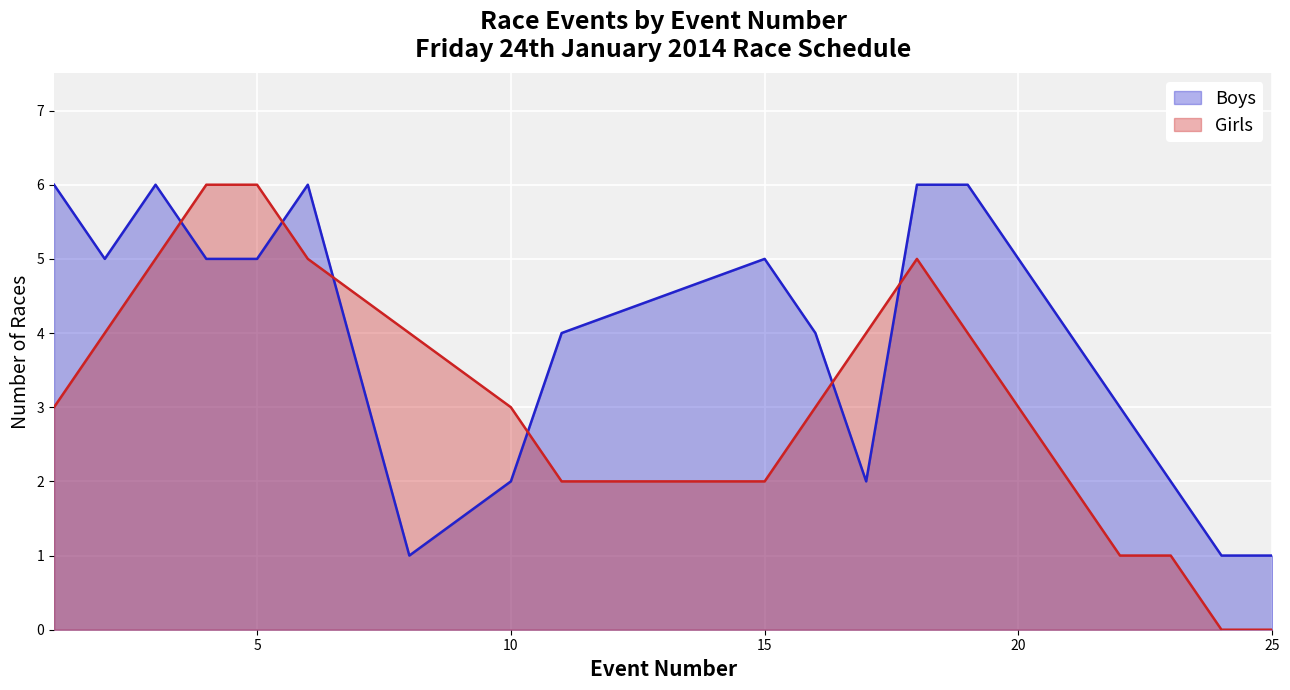

What is the approximate value of Boys at 1?

6